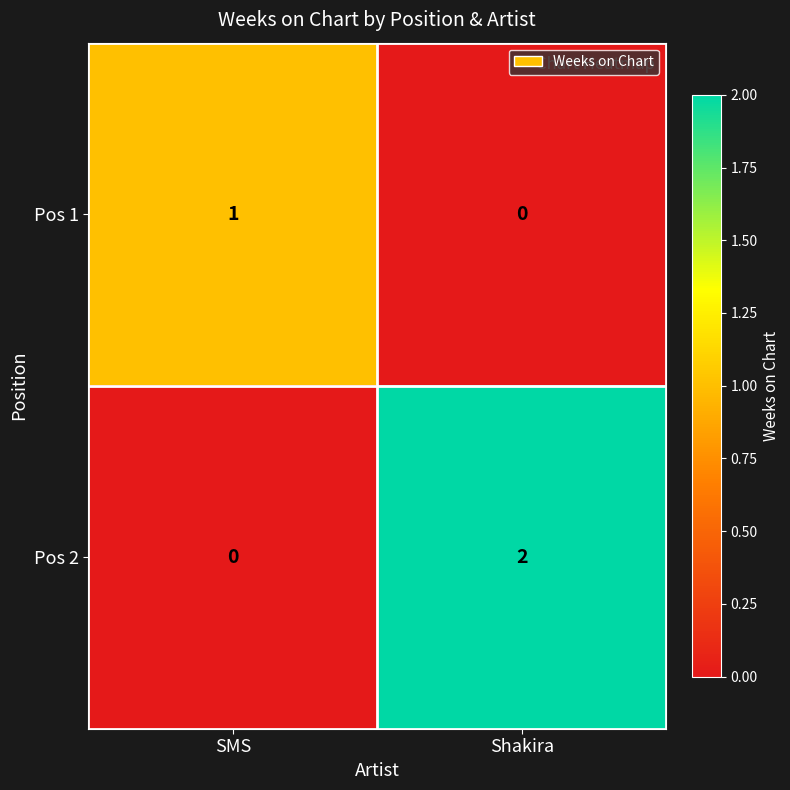

Reading left to right, extract all data points from this chart.

Pos 1: 1	0
Pos 2: 0	2